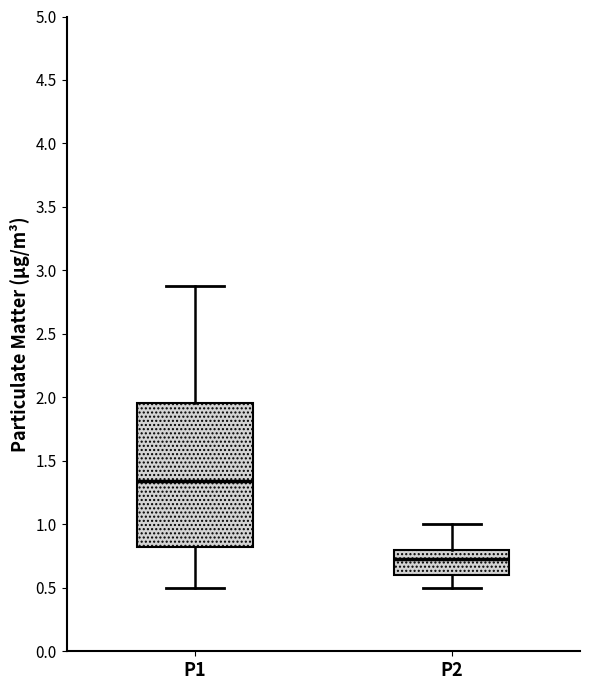

Where does the lower whisker of the box for P2 end on the y-axis? The values are not printed on the chart, so give them approximately, as read against the axis.

0.50